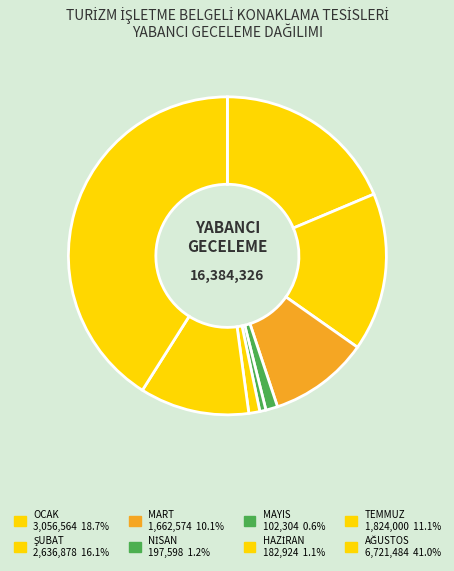

To the nearest percent, what is the average slice percentage?

12%